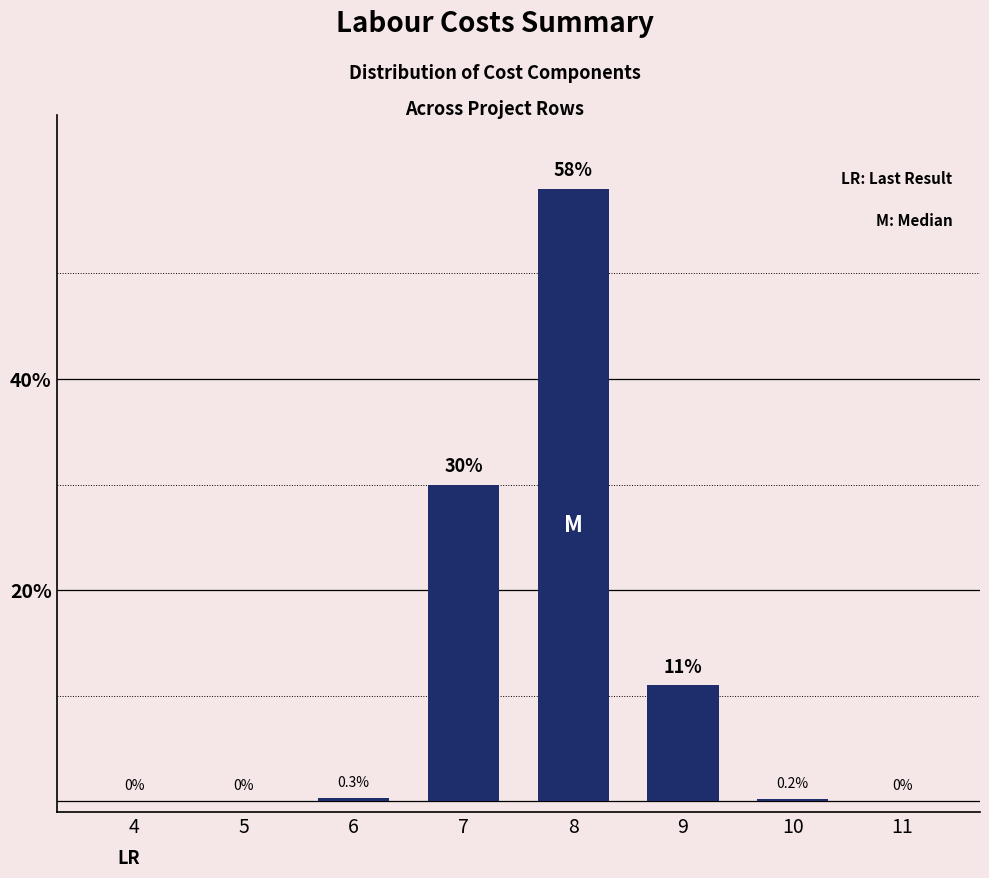

Which category has the highest value across all series?

8